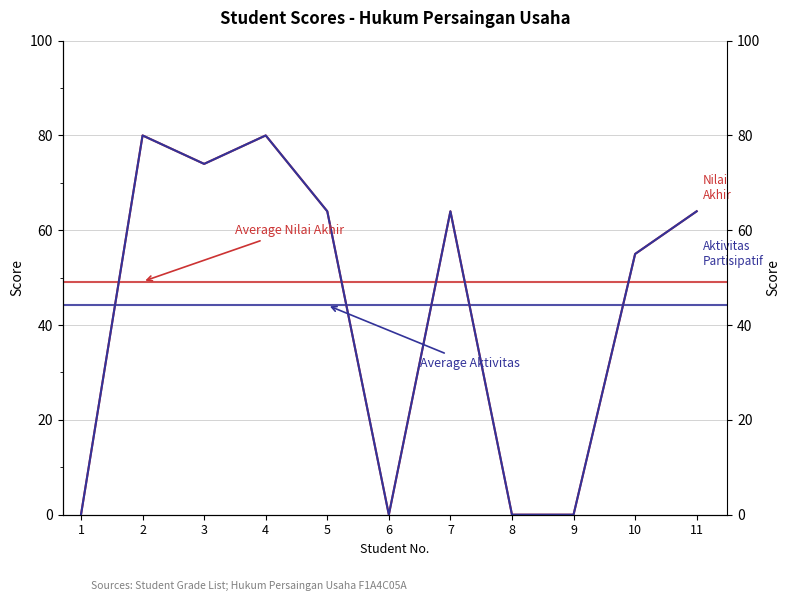

At which category does Aktivitas Partisipatif reach its first local peak?

2